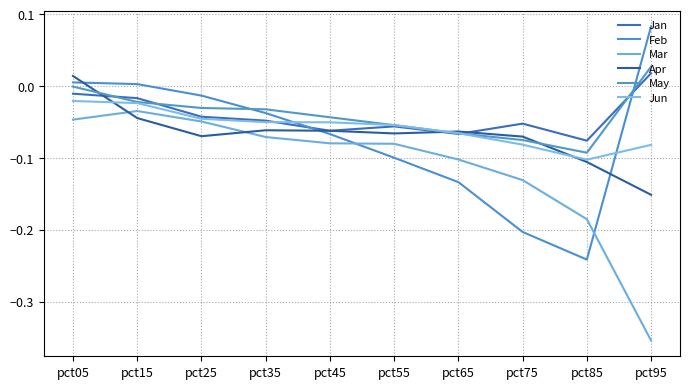

The May series shows -0.1 at pct85. True or false?

True